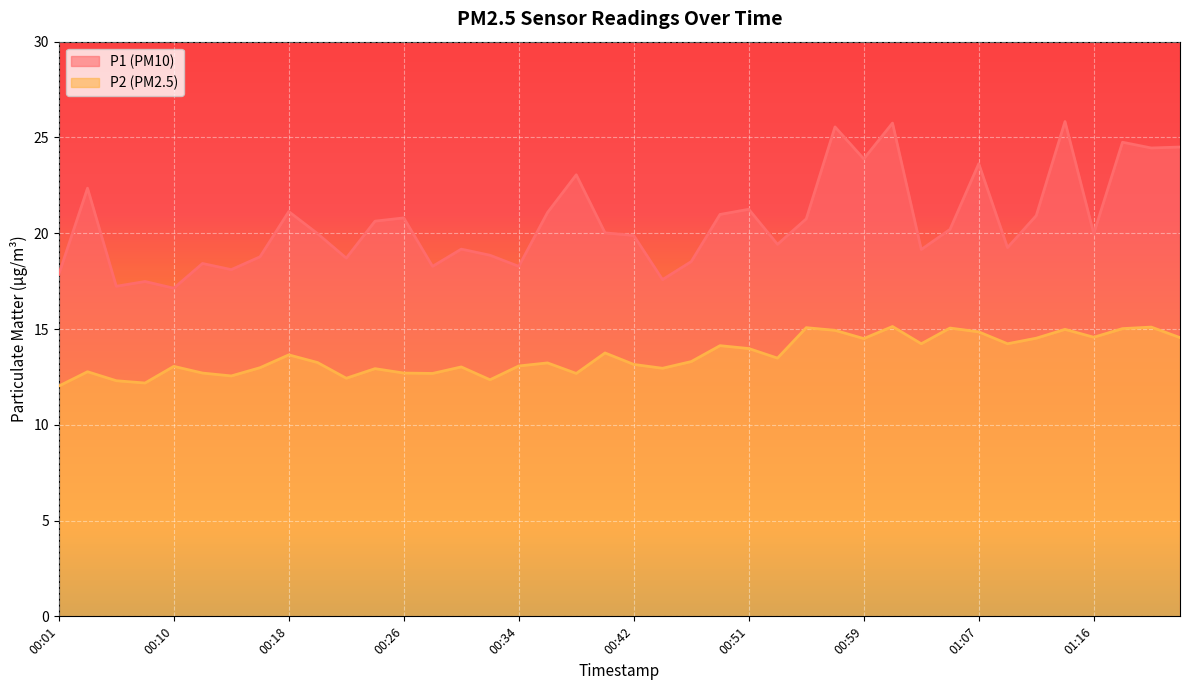

Count the number of data series in this chart.

2